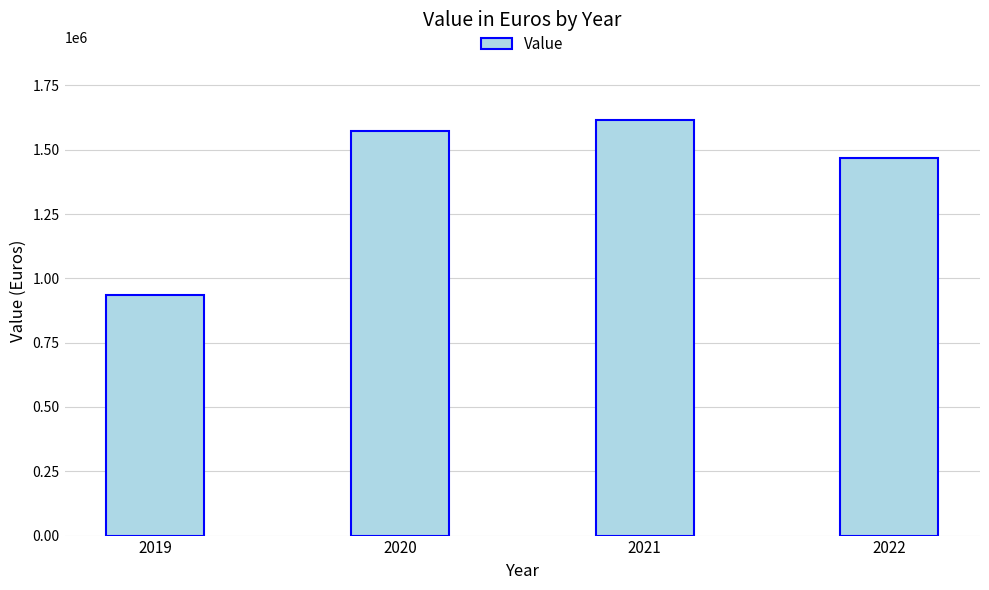

Read the value at 2020.

1574603